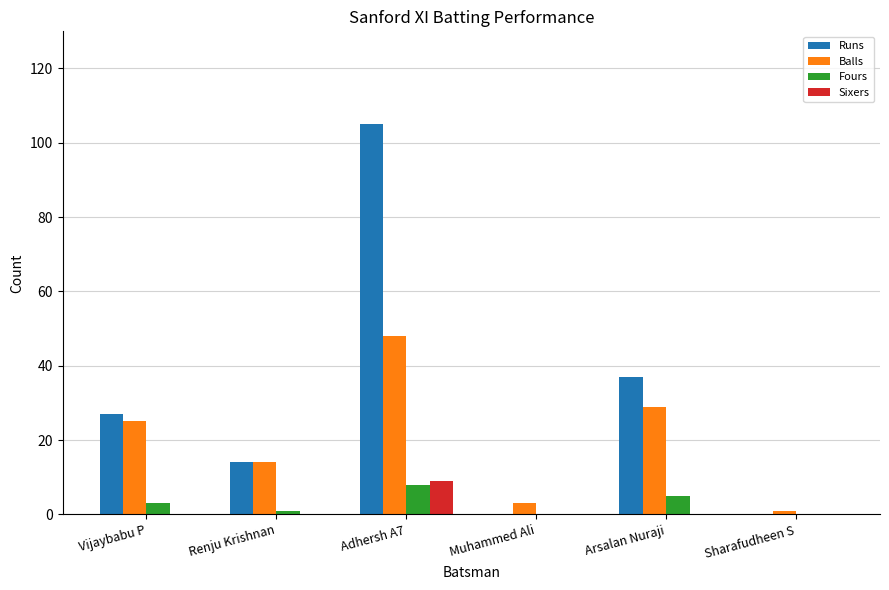

What is the sum of all Balls values?

120